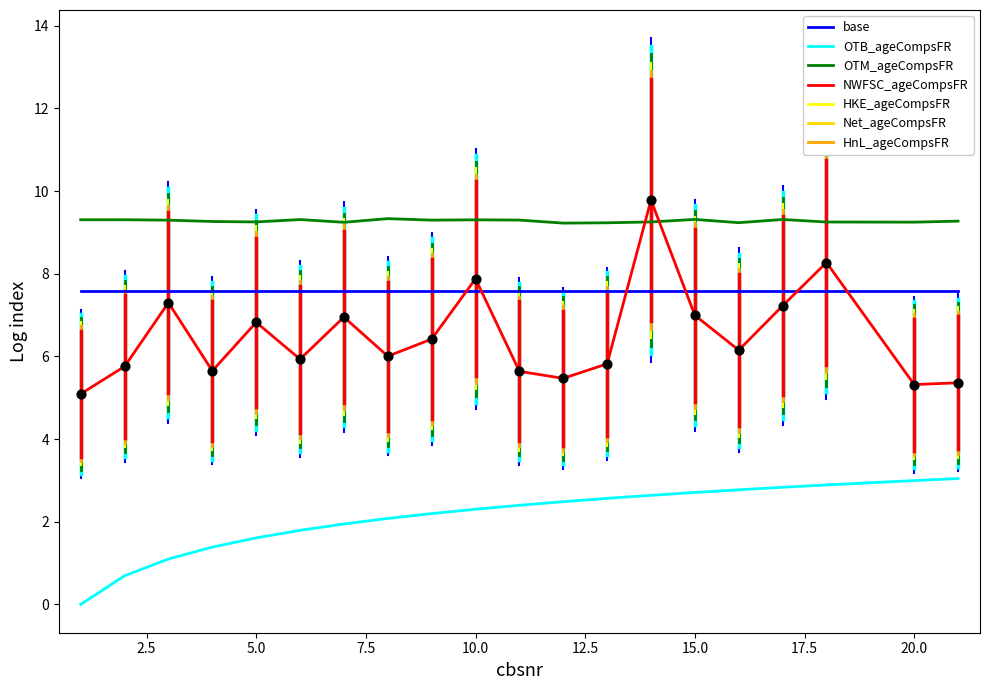

At how many categories does at least one series exceed 1?

20